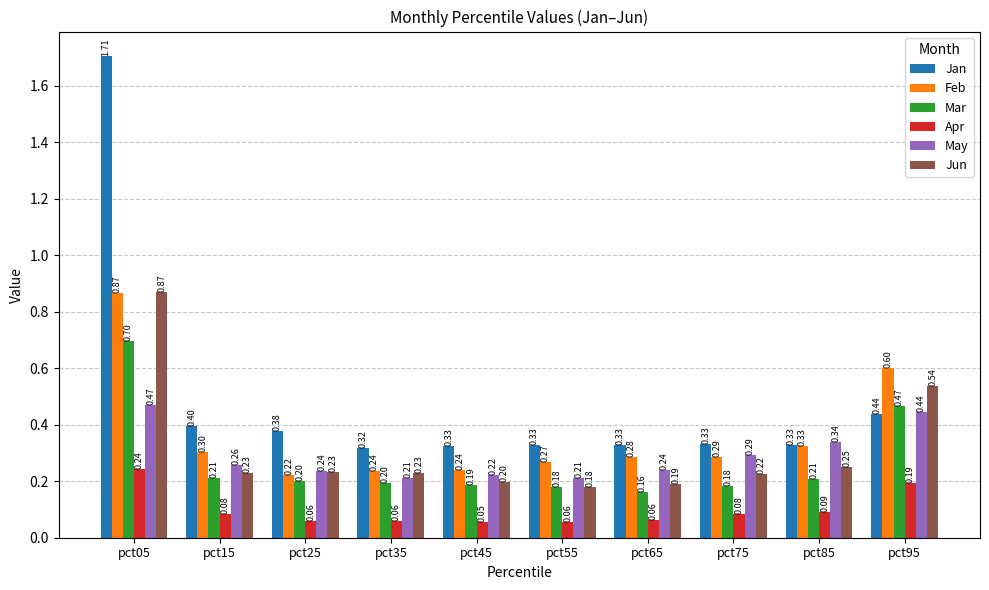

At how many categories does at least one series exceed 1?

1